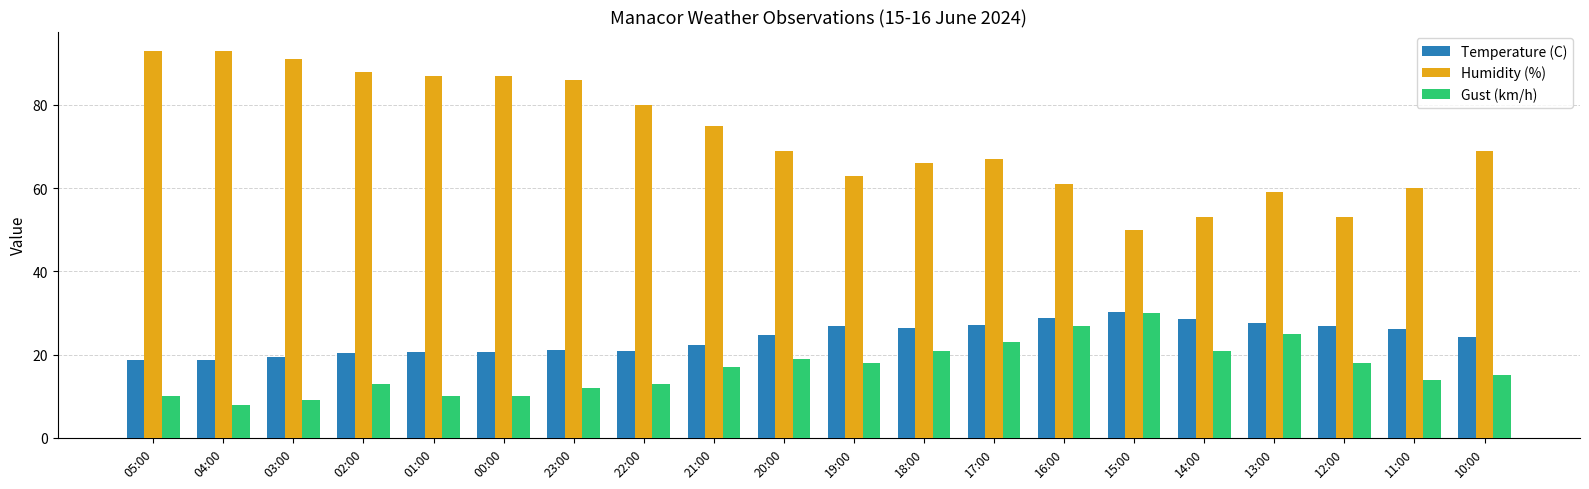

Rank the series at 11:00 from lowest to highest value.

Gust (km/h), Temperature (C), Humidity (%)